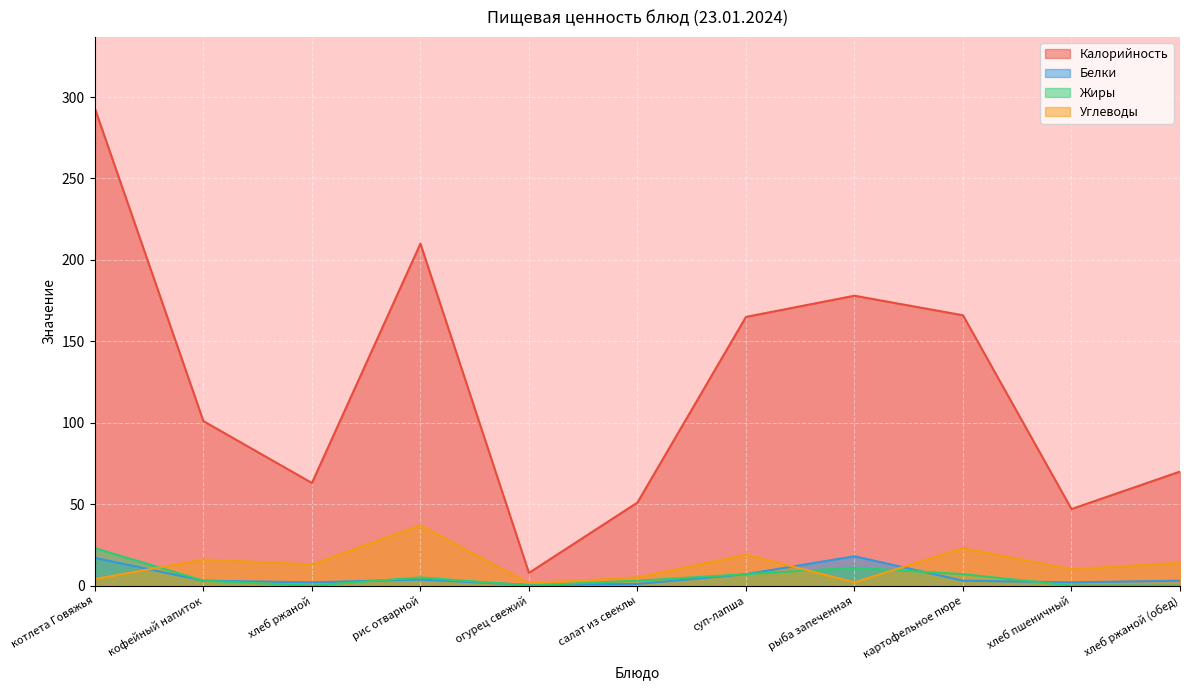

What is the approximate value of Калорийность at кофейный напиток?

101.0